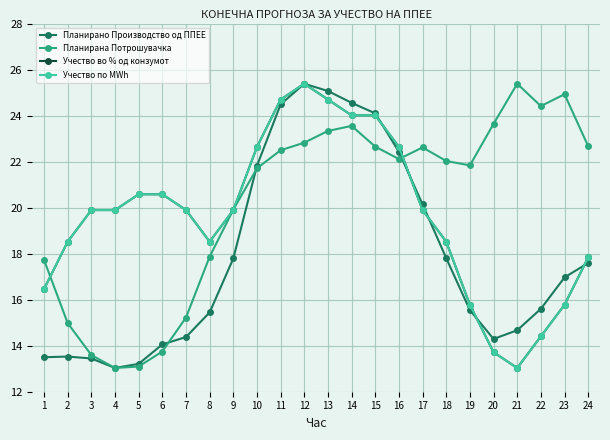

Rank the series at 11 from lowest to highest value.

Планирана Потрошувачка, Планирано Производство од ППЕЕ, Учество во % од конзумот, Учество по MWh